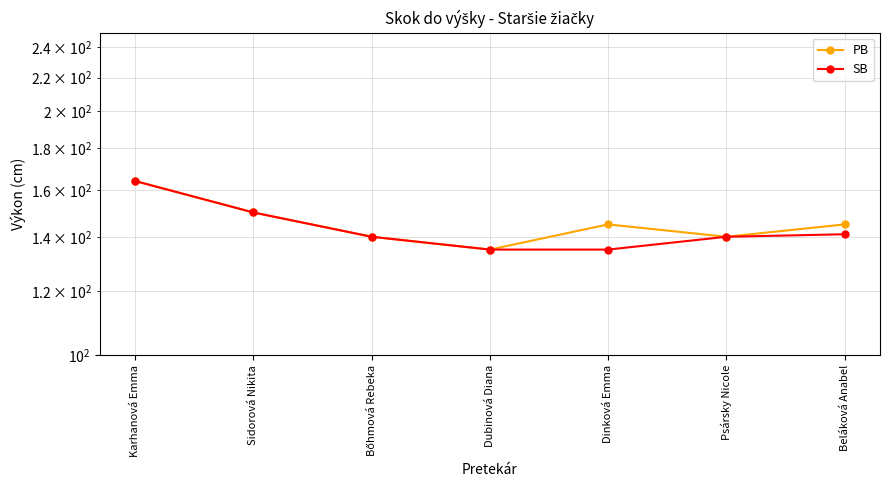

Is it true that PB equals 57 at Psársky Nicole?

False